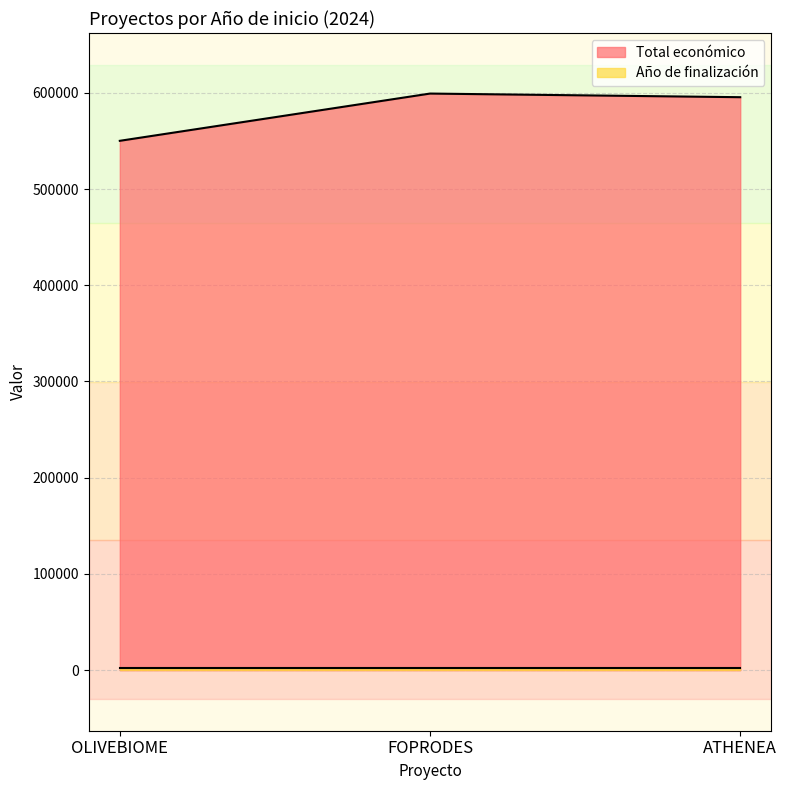

At which label does the data first exceed 595436?

FOPRODES